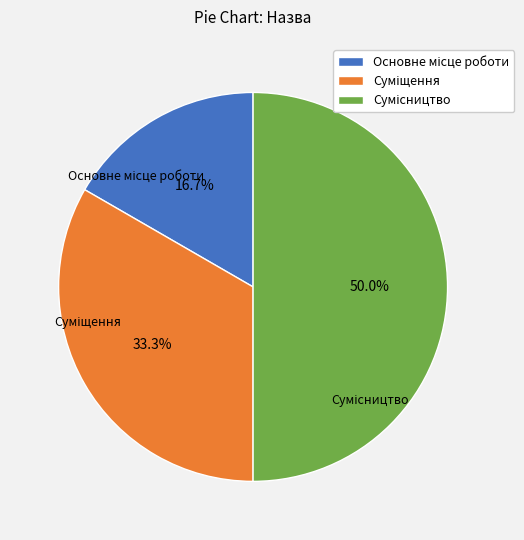

Is the sum of Сумісництво and Суміщення greater than half?

Yes